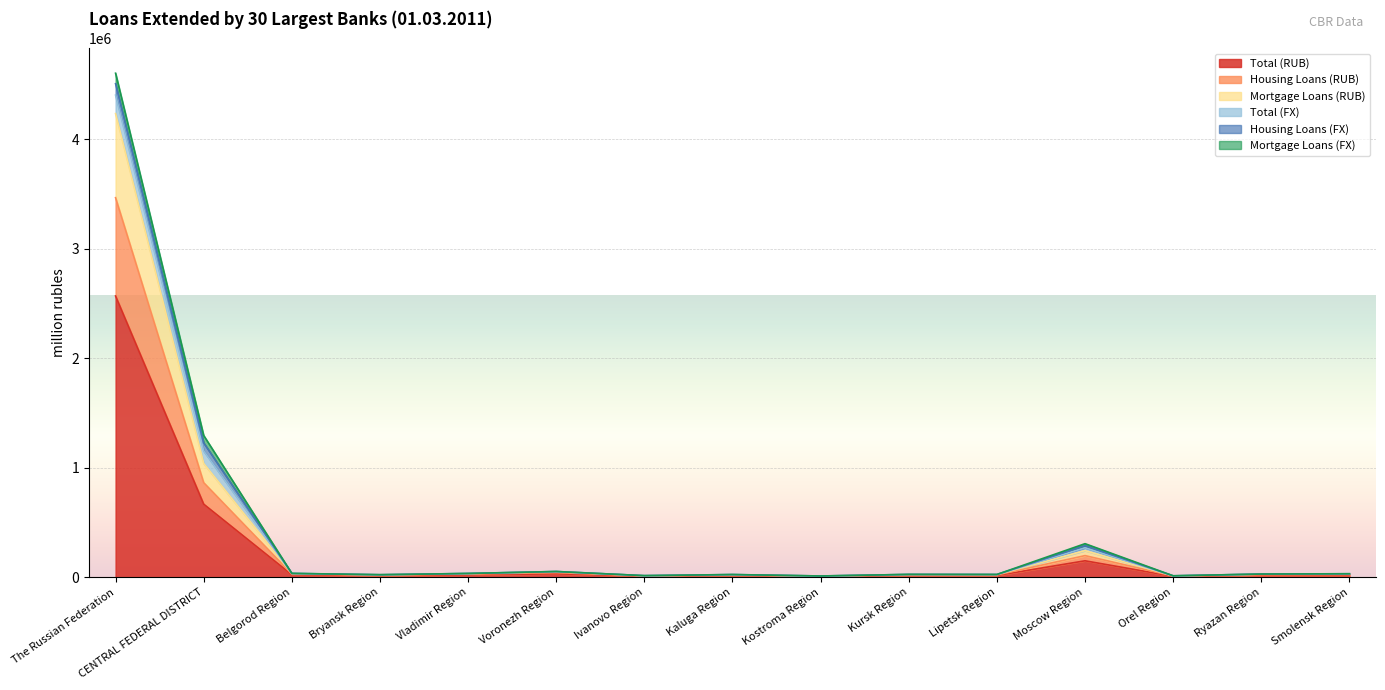

True or false: Total (RUB) has a value of 23301 at Belgorod Region.

True